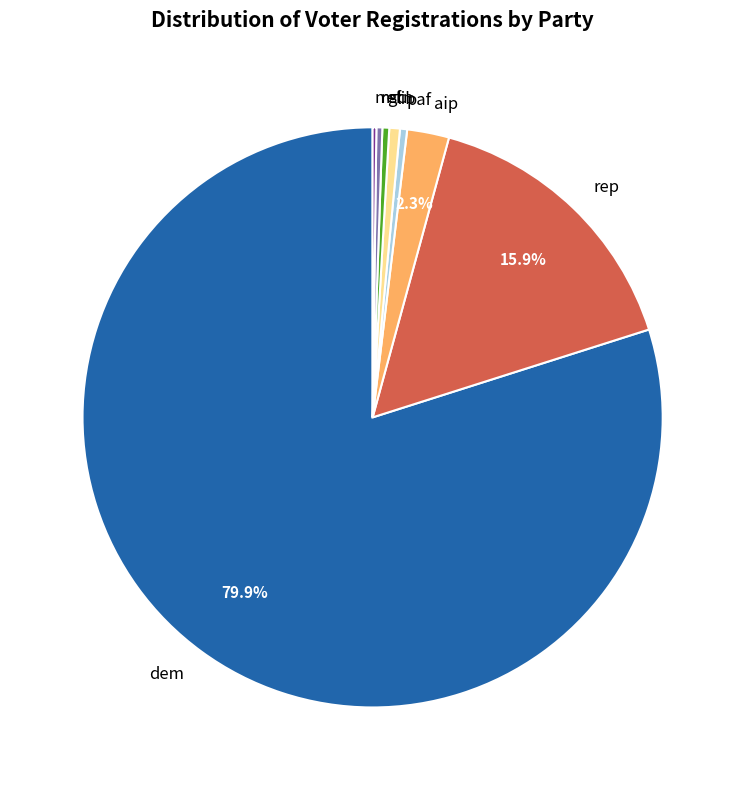

To the nearest percent, what is the difference between the largest and smallest slice percentages?

80%